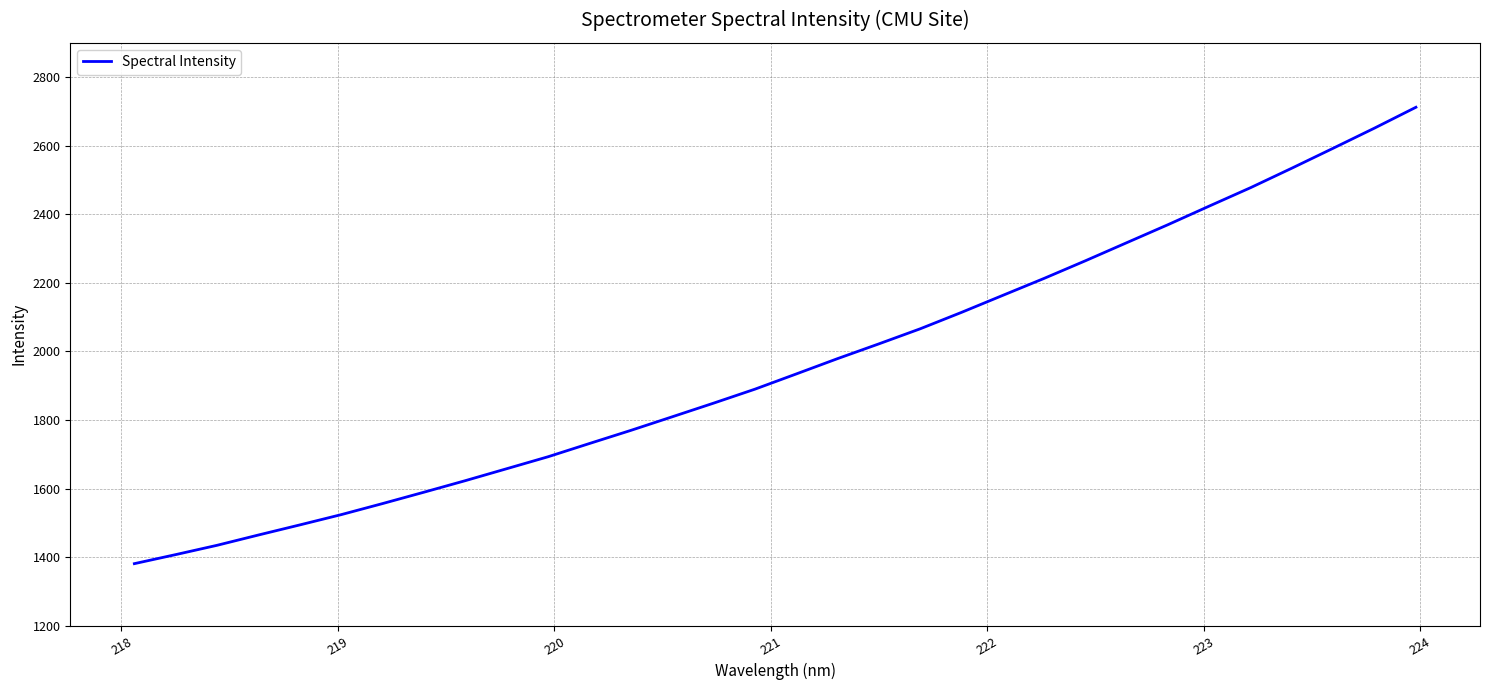

What is the smallest value displayed?

1381.1